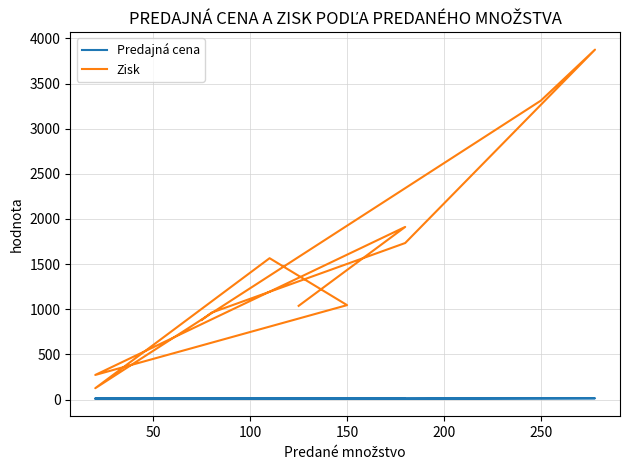

At which label does Predajná cena first exceed 11?

100